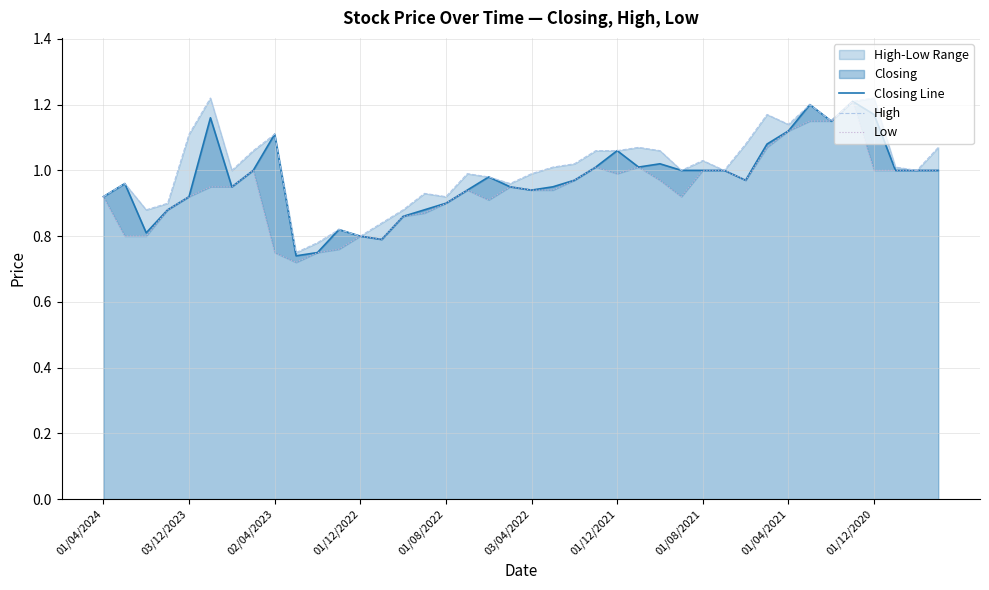

What is the sum of the Closing Line values at 20 and 34?

2.1